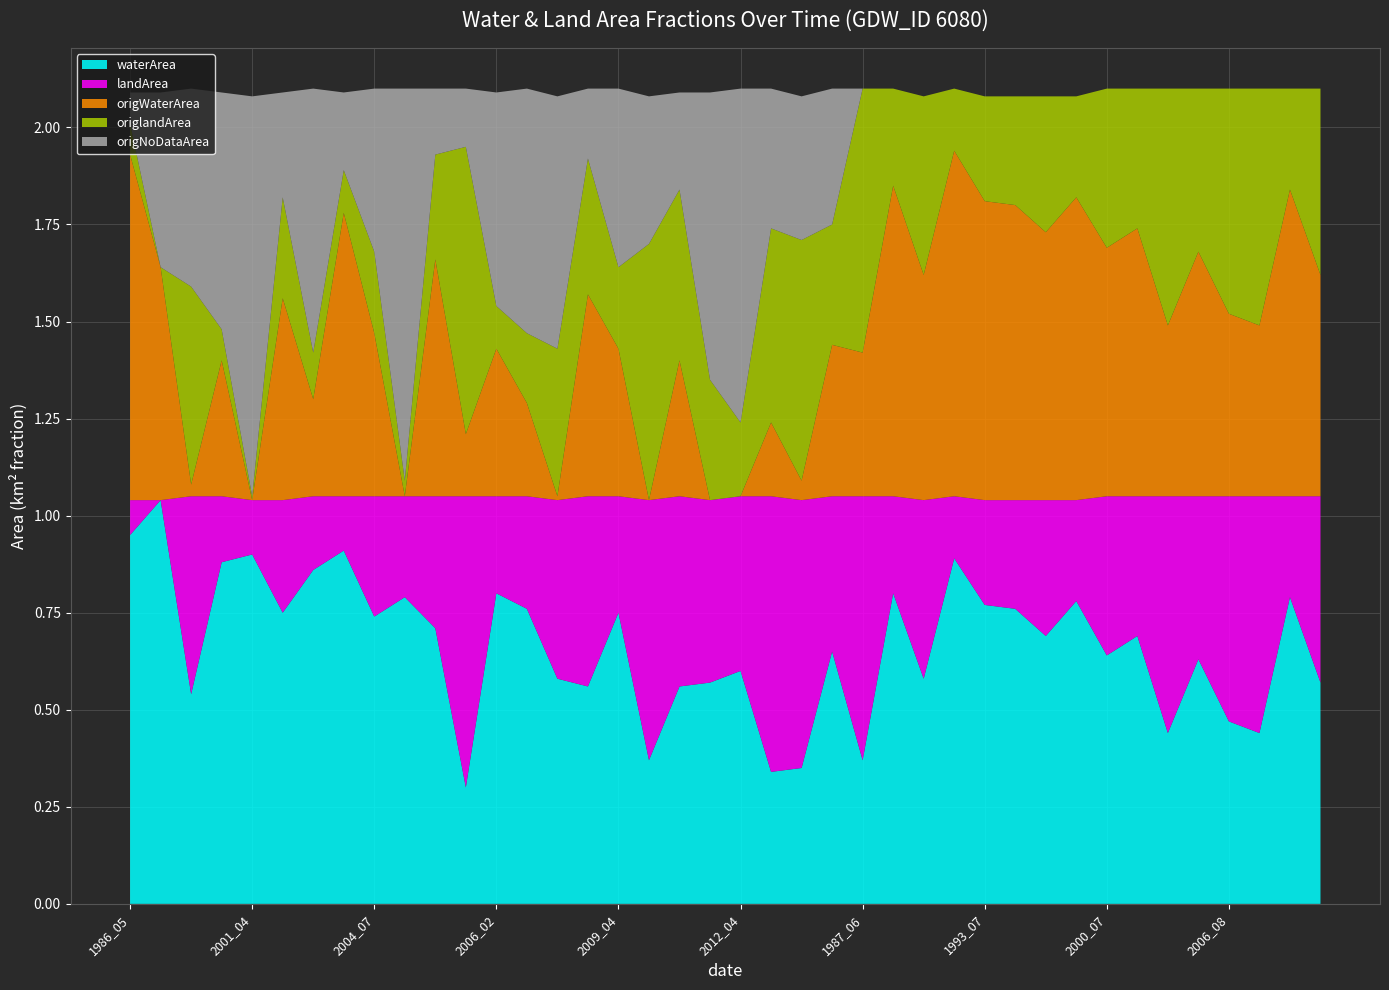

Reading left to right, extract all data points from this chart.

waterArea: 0.9	1.0	0.5	0.9	0.9	0.8	0.9	0.9	0.7	0.8	0.7	0.3	0.8	0.8	0.6	0.6	0.8	0.4	0.6	0.6	0.6	0.3	0.3	0.7	0.4	0.8	0.6	0.9	0.8	0.8	0.7	0.8	0.6	0.7	0.4	0.6	0.5	0.4	0.8	0.6
landArea: 0.1	0.0	0.5	0.2	0.1	0.3	0.2	0.1	0.3	0.3	0.3	0.8	0.2	0.3	0.5	0.5	0.3	0.7	0.5	0.5	0.5	0.7	0.7	0.4	0.7	0.2	0.5	0.2	0.3	0.3	0.3	0.3	0.4	0.4	0.6	0.4	0.6	0.6	0.3	0.5
origWaterArea: 0.9	0.6	0.0	0.3	0.0	0.5	0.2	0.7	0.4	0.0	0.6	0.2	0.4	0.2	0.0	0.5	0.4	0.0	0.3	0.0	0.0	0.2	0.1	0.4	0.4	0.8	0.6	0.9	0.8	0.8	0.7	0.8	0.6	0.7	0.4	0.6	0.5	0.4	0.8	0.6
origlandArea: 0.1	0.0	0.5	0.1	0.0	0.3	0.1	0.1	0.2	0.0	0.3	0.7	0.1	0.2	0.4	0.3	0.2	0.7	0.4	0.3	0.2	0.5	0.6	0.3	0.7	0.2	0.5	0.2	0.3	0.3	0.3	0.3	0.4	0.4	0.6	0.4	0.6	0.6	0.3	0.5
origNoDataArea: 0.1	0.5	0.5	0.6	1.0	0.3	0.7	0.2	0.4	1.0	0.2	0.1	0.6	0.6	0.7	0.2	0.5	0.4	0.2	0.7	0.9	0.4	0.4	0.3	0.0	0.0	0.0	0.0	0.0	0.0	0.0	0.0	0.0	0.0	0.0	0.0	0.0	0.0	0.0	0.0